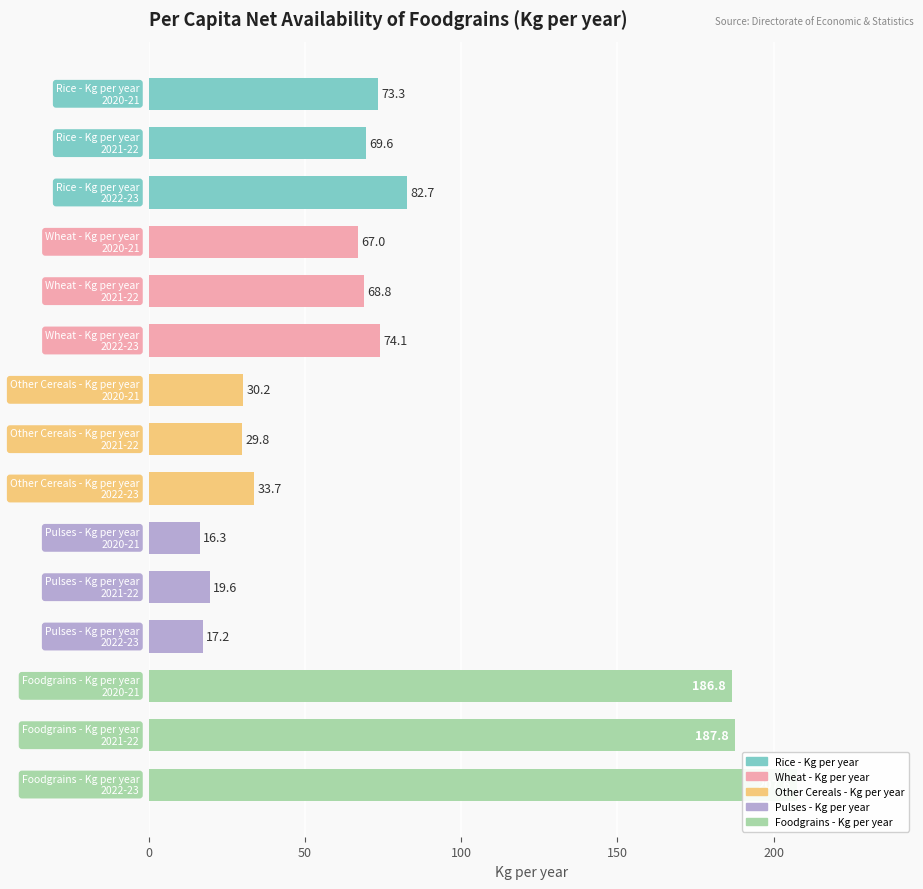

At which label does Other Cereals - Kg per year first exceed 30?

2020-21